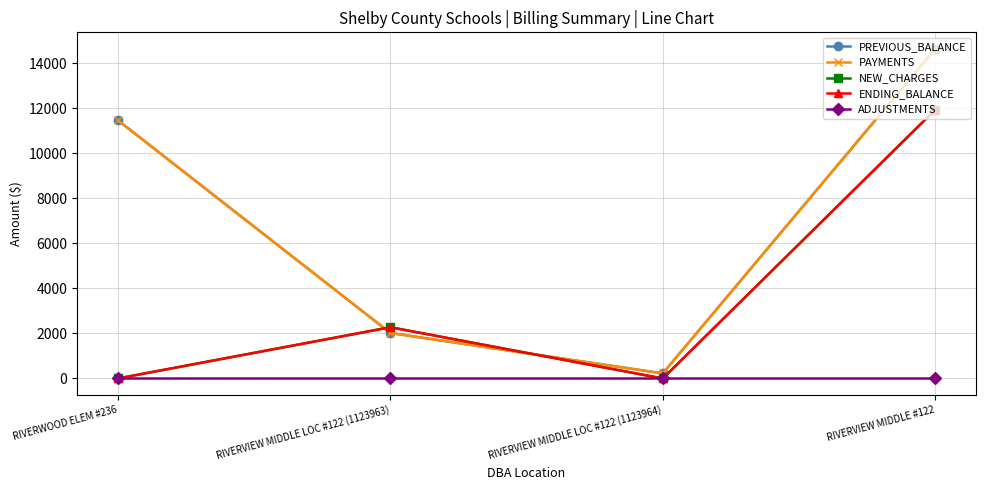

How many interior local peaks does the NEW_CHARGES series have?

1